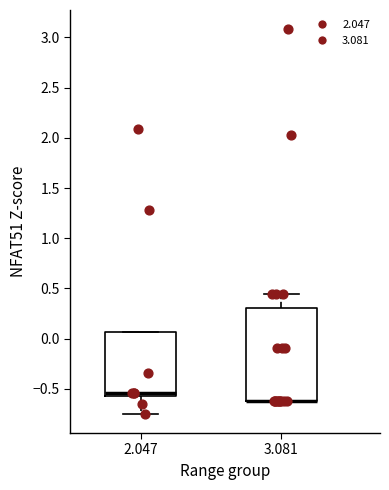

Where does the lower whisker of the box at x = 2.047 end on the y-axis? The values are not printed on the chart, so give them approximately, as read against the axis.

-0.75